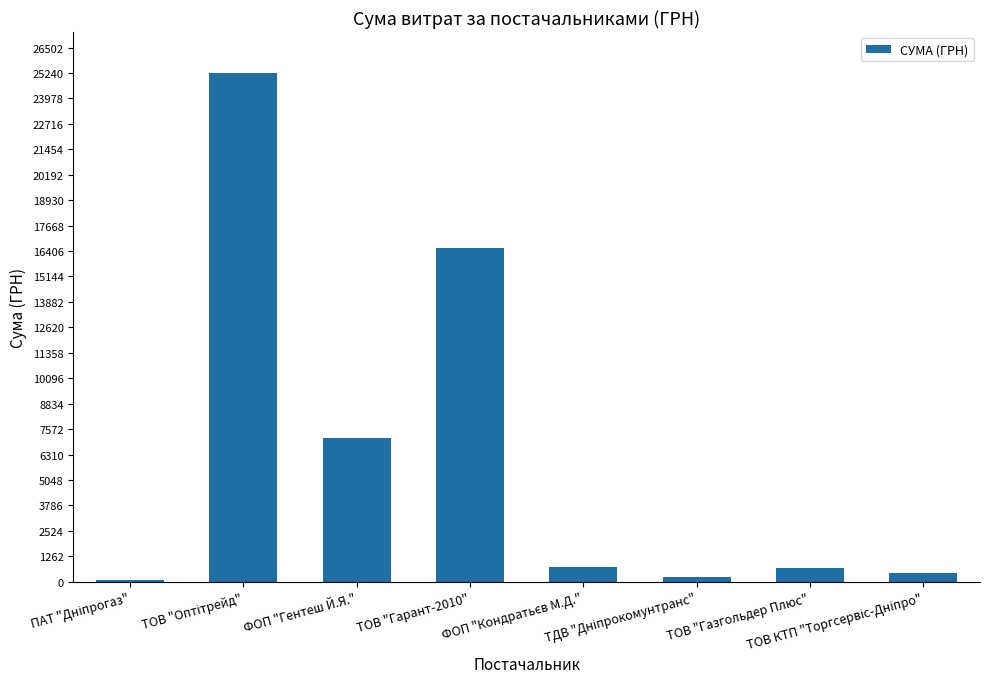

What is the greatest value displayed?

25250.0